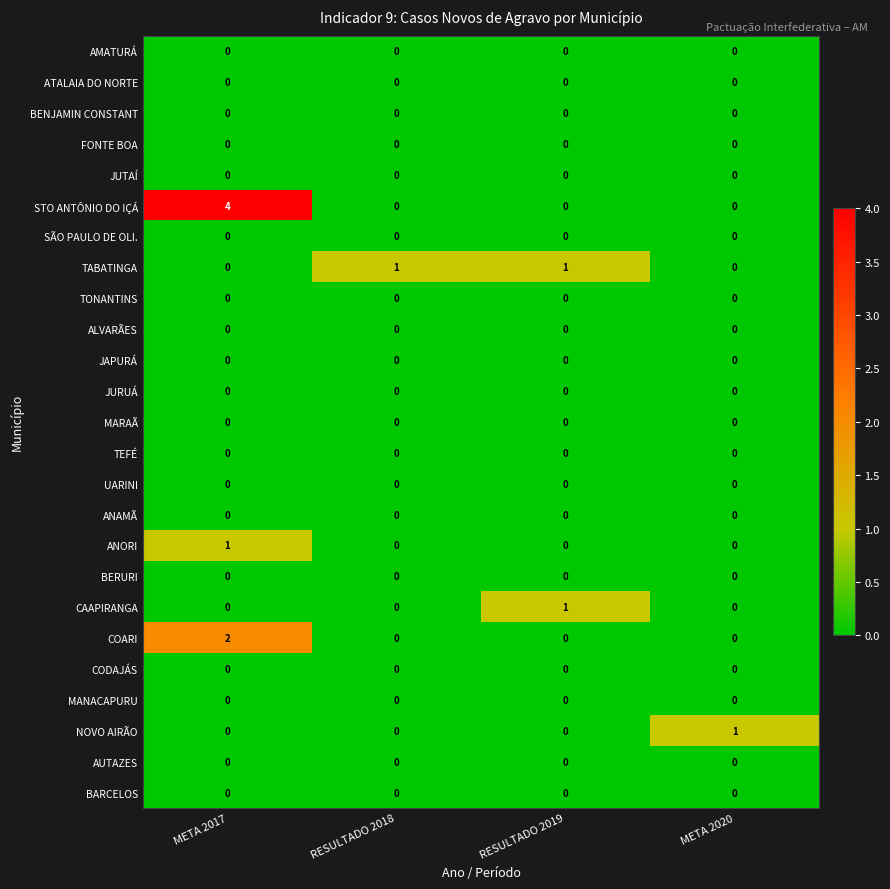

Count the number of data series in this chart.

25